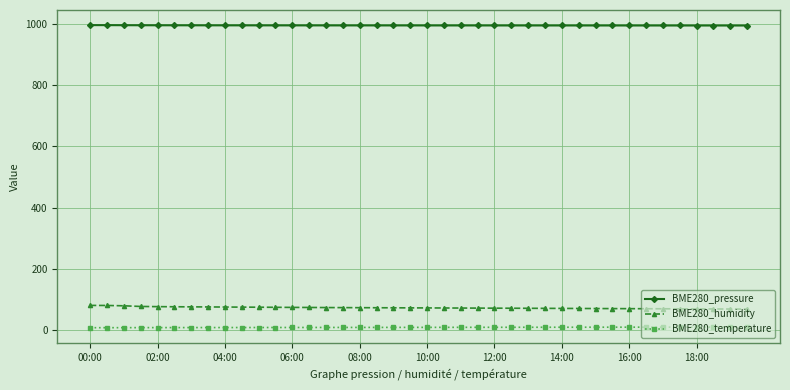

Which series has the largest total across all categories?

BME280_pressure